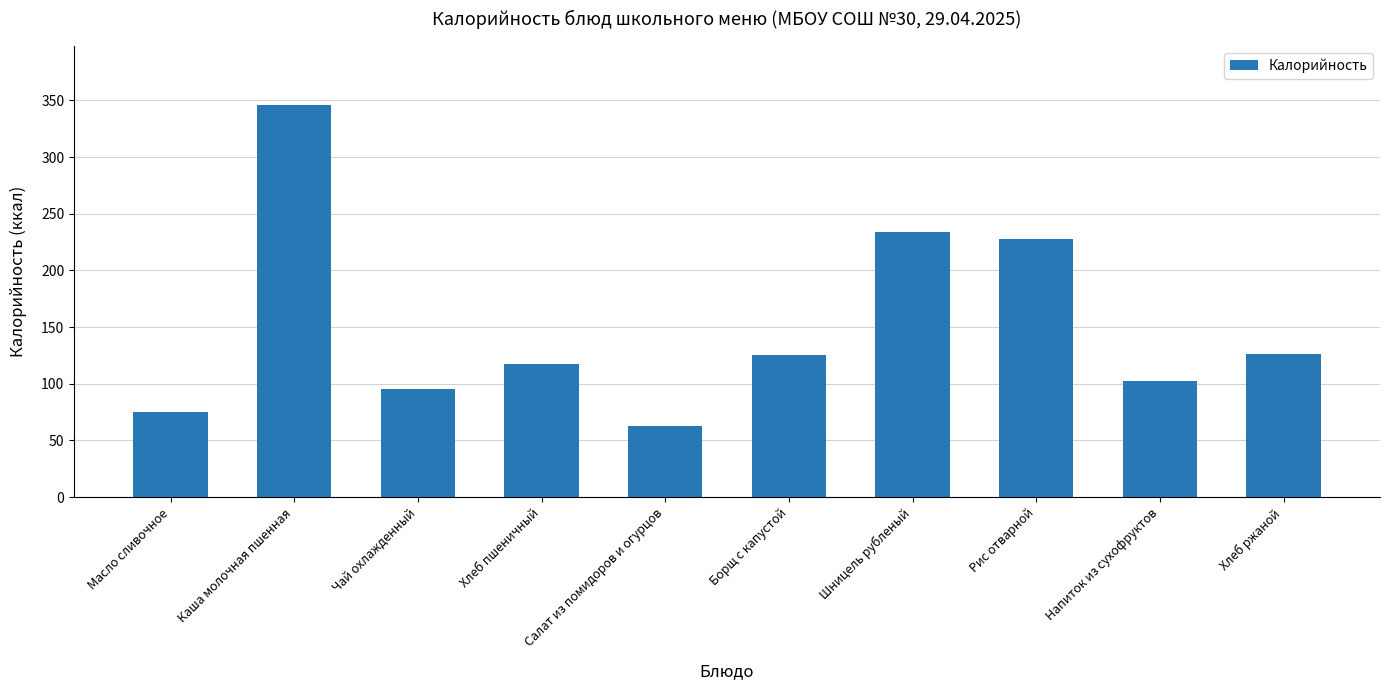

The chart shows a value of 102 at Напиток из сухофруктов. True or false?

True